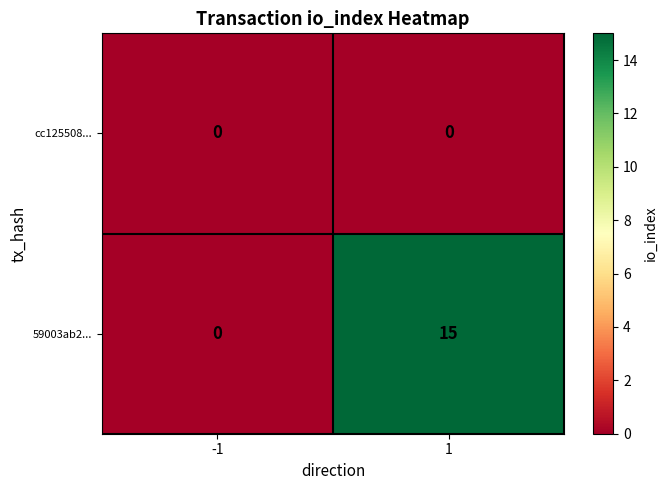

Reading right to left, extract all data points from this chart.

cc125508...: 0	0
59003ab2...: 15	0